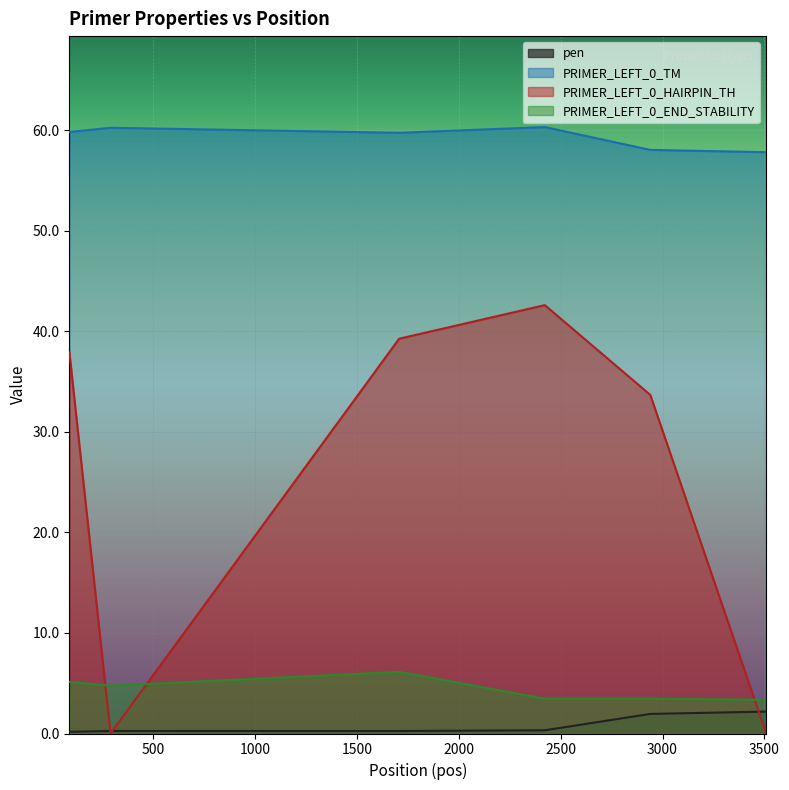

Is the value of PRIMER_LEFT_0_END_STABILITY at 2422 greater than the value of PRIMER_LEFT_0_HAIRPIN_TH at 1707?

No